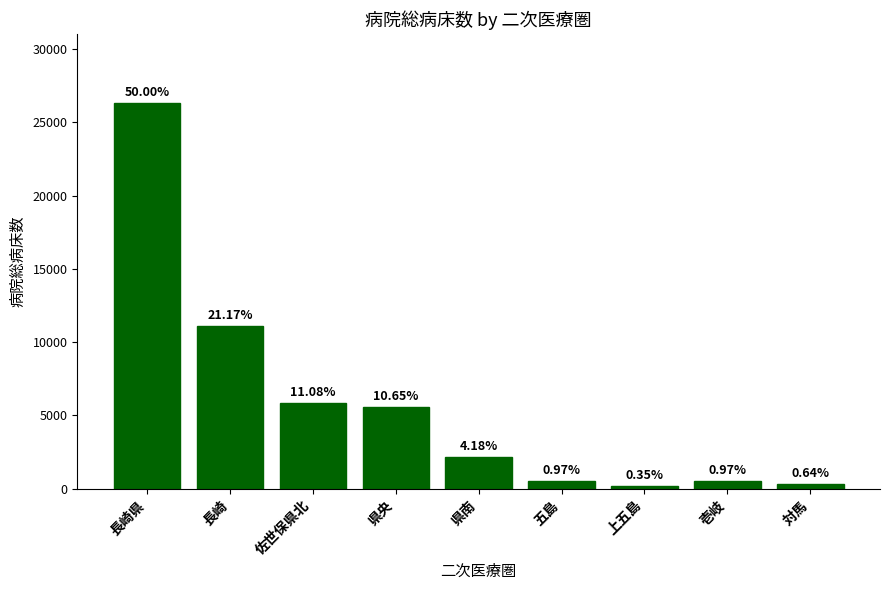

Does the chart contain any negative values?

No